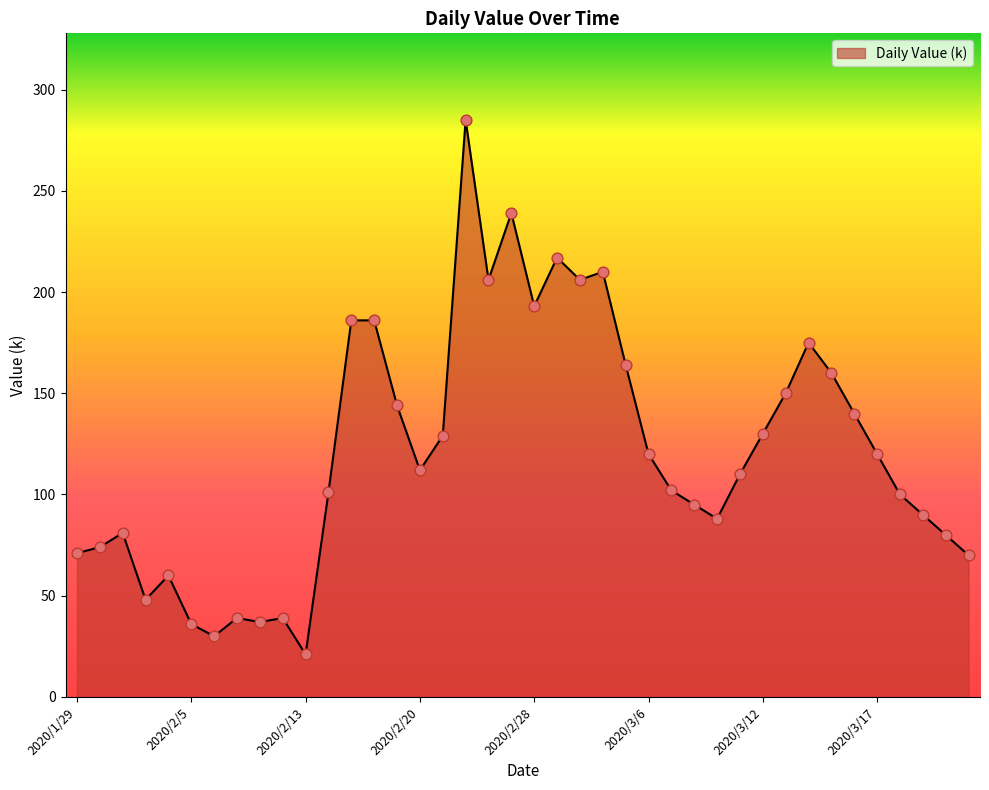

What is the difference between the maximum and minimum values?

264